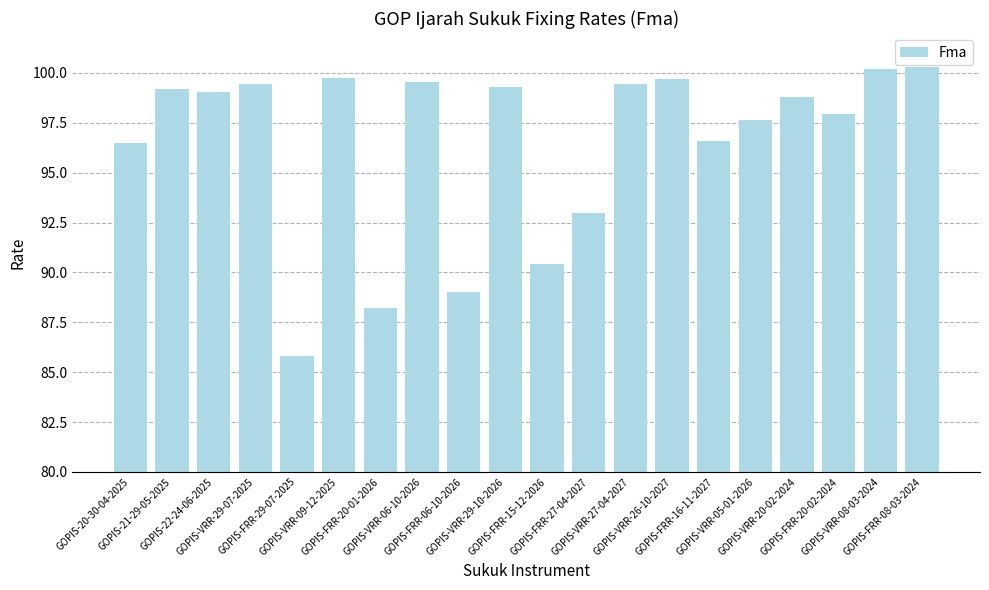

Which category has the lowest value across all series?

GOPIS-FRR-29-07-2025